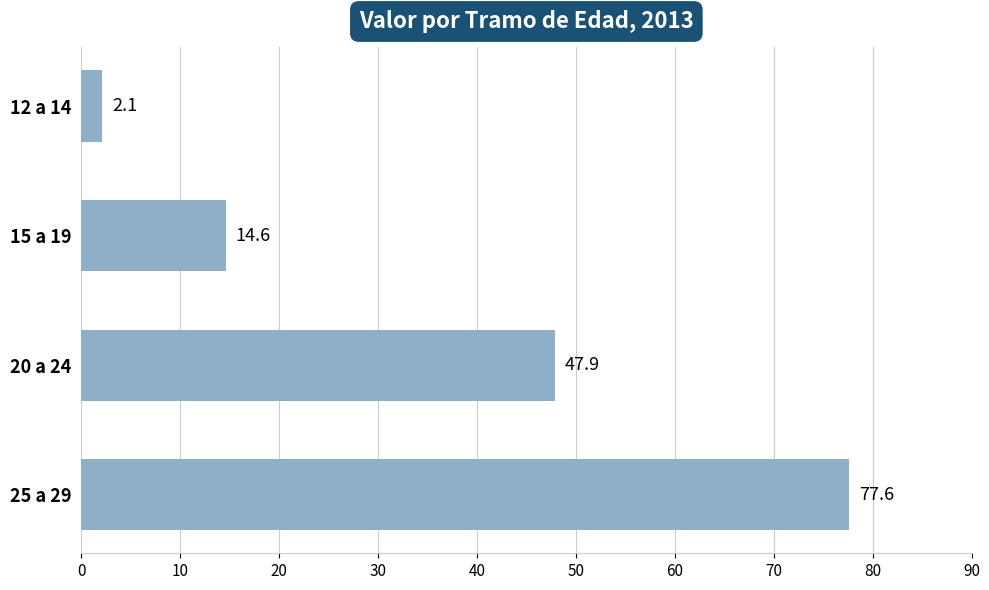

The chart shows a value of 77.6 at 25 a 29. True or false?

True